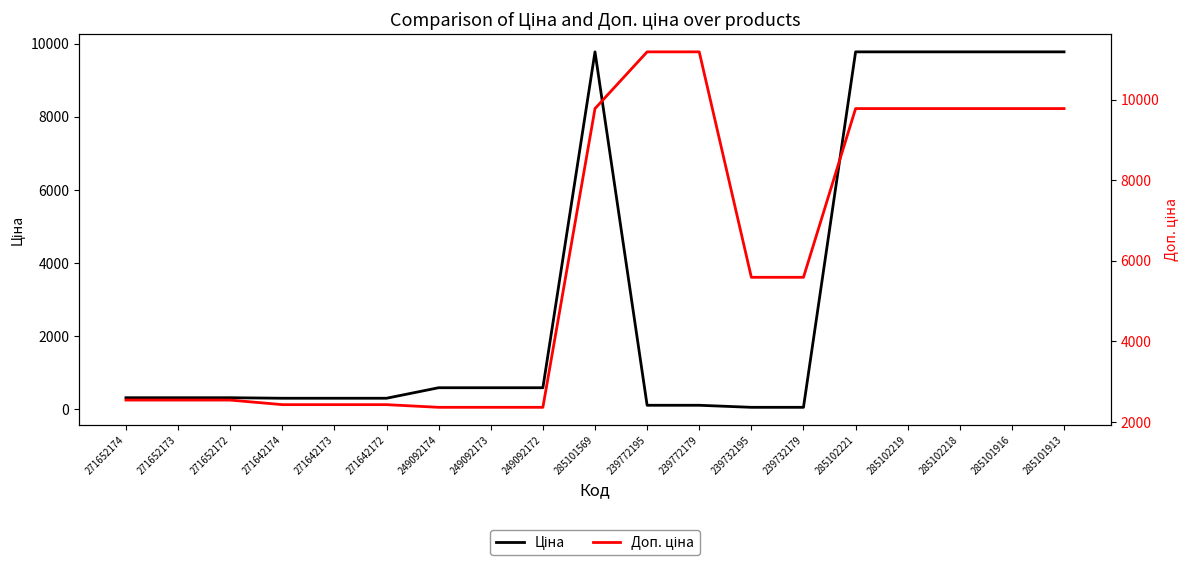

True or false: Доп. ціна has more than 0 interior local peaks.

False